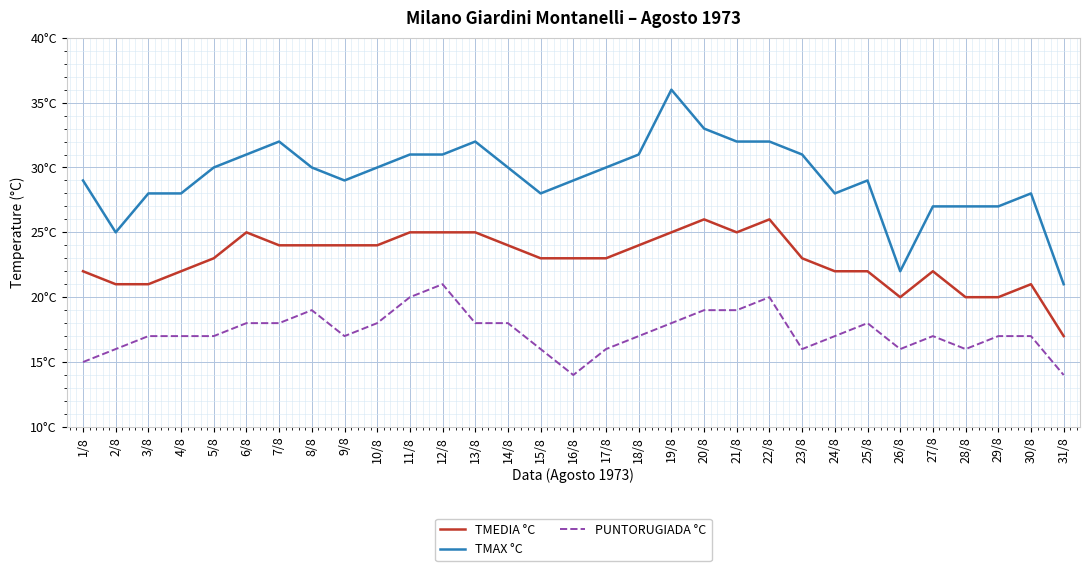

Which series changed the most between 1/8 and 14/8?

PUNTORUGIADA °C